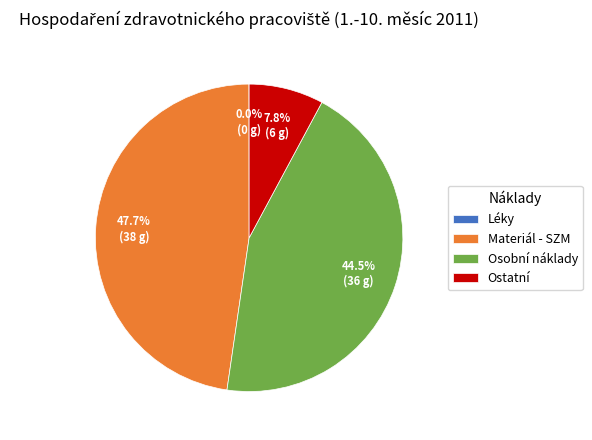

Between Materiál - SZM and Osobní náklady, which is larger?

Materiál - SZM